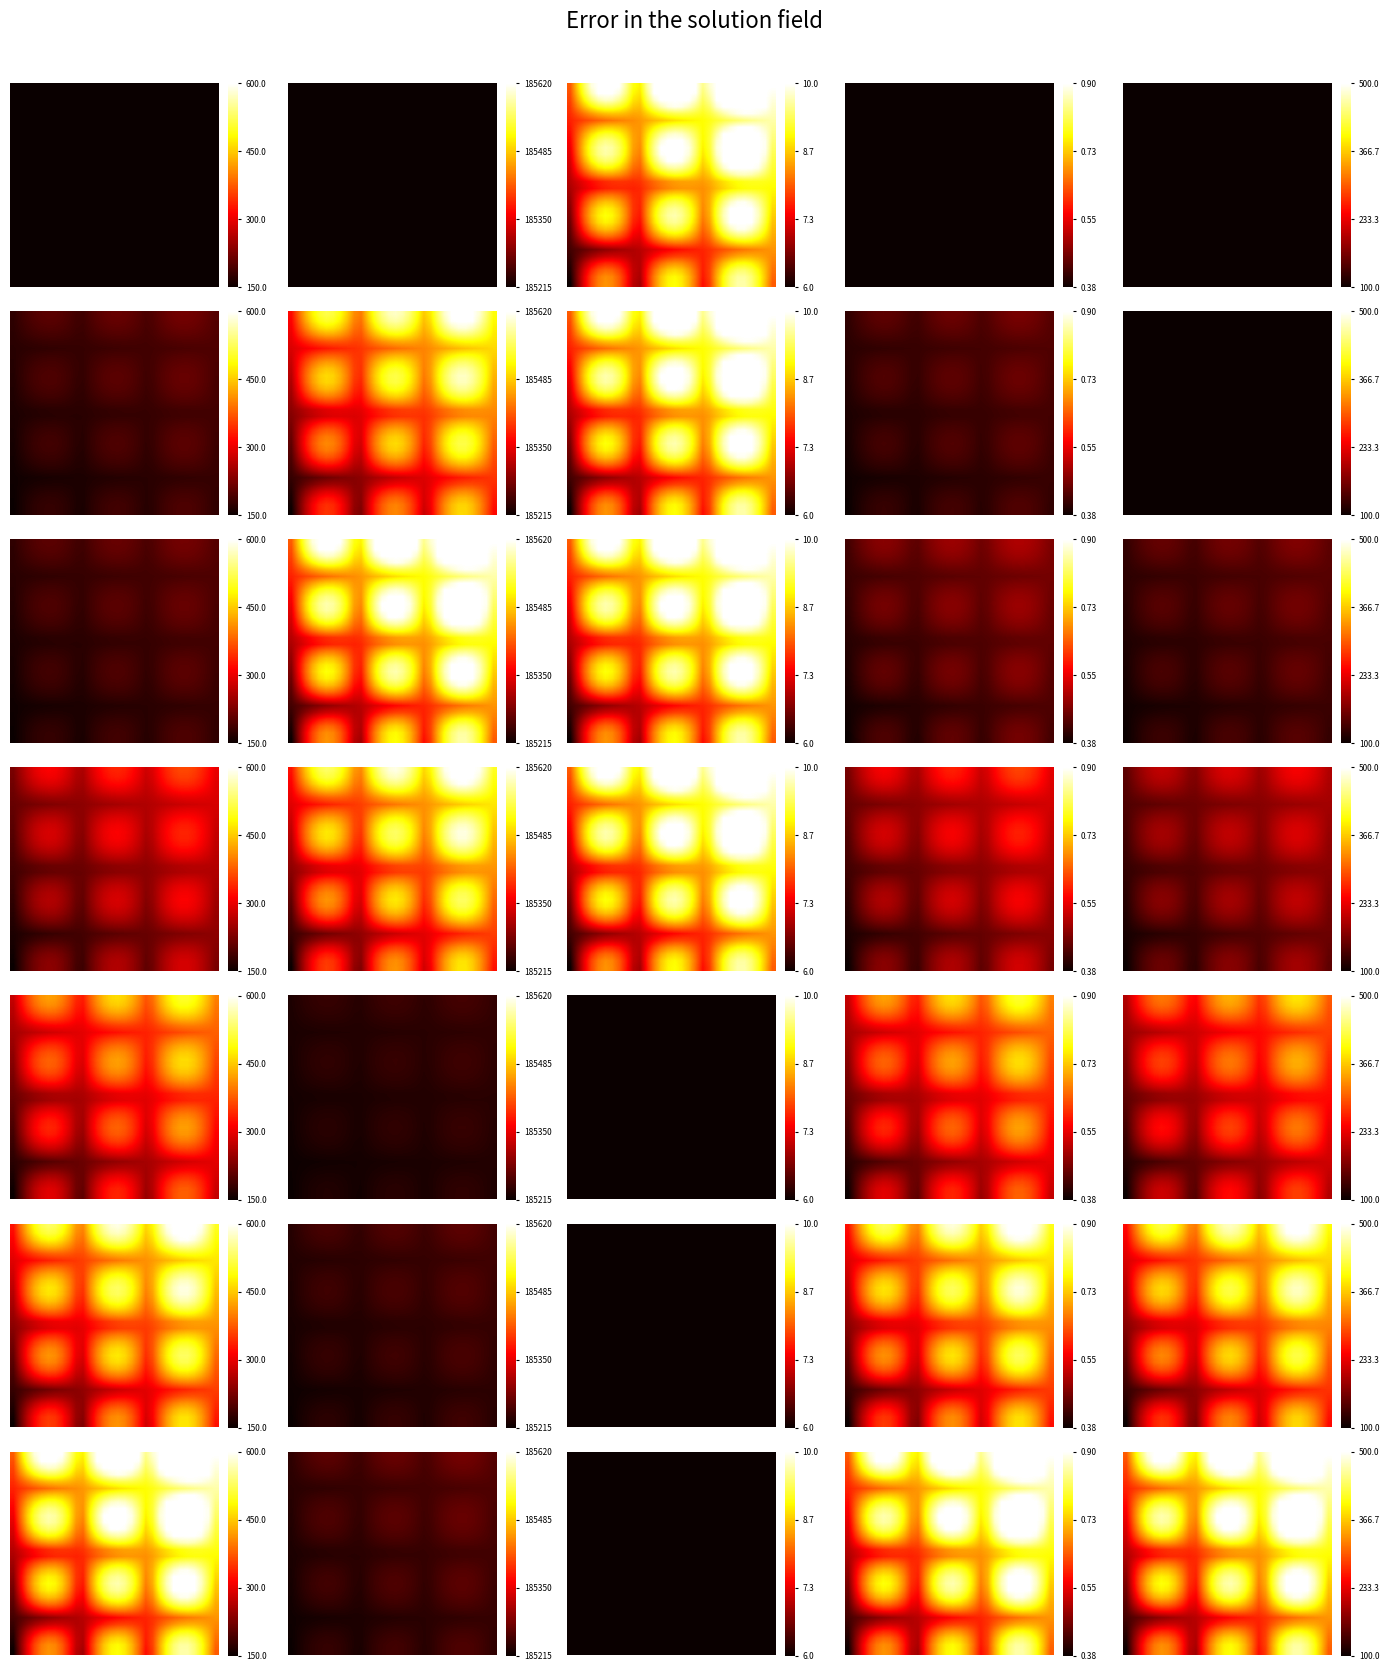

What is the difference between the highest and lowest values at 4?

0.8